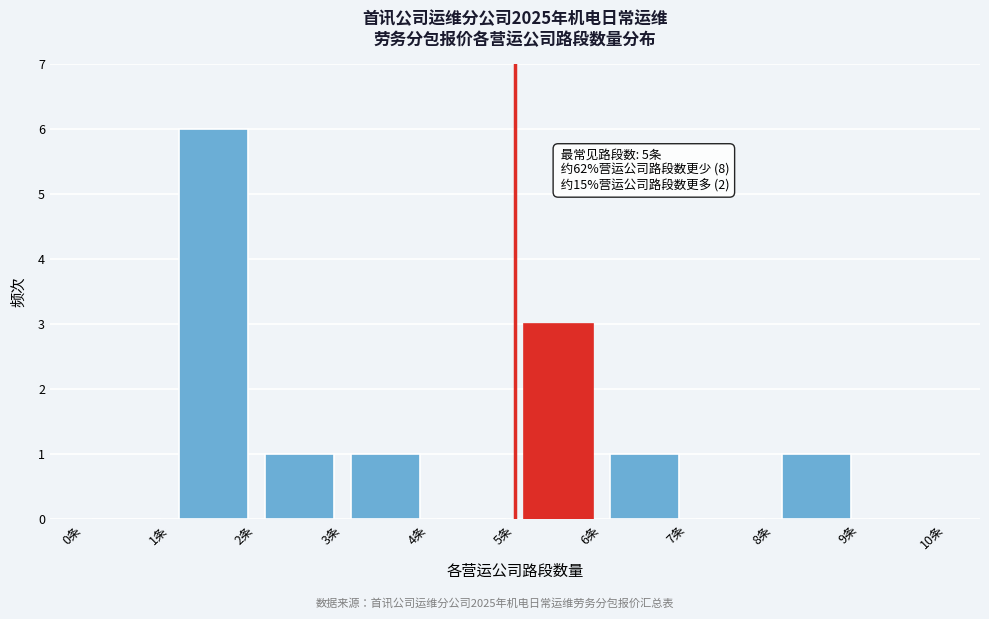

Which range on the x-axis has the tallest bar?

1 to 2